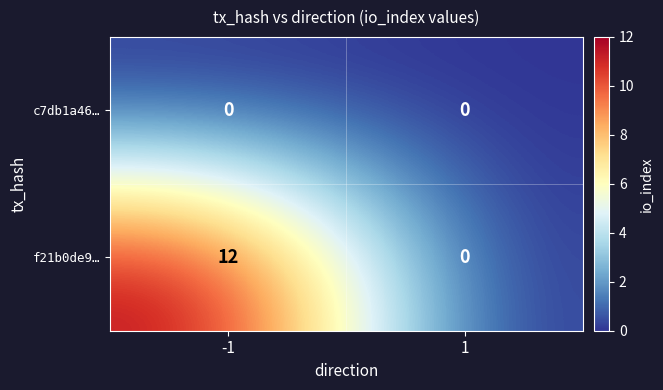

Rank the categories by f21b0de9… value from highest to lowest.

-1, 1